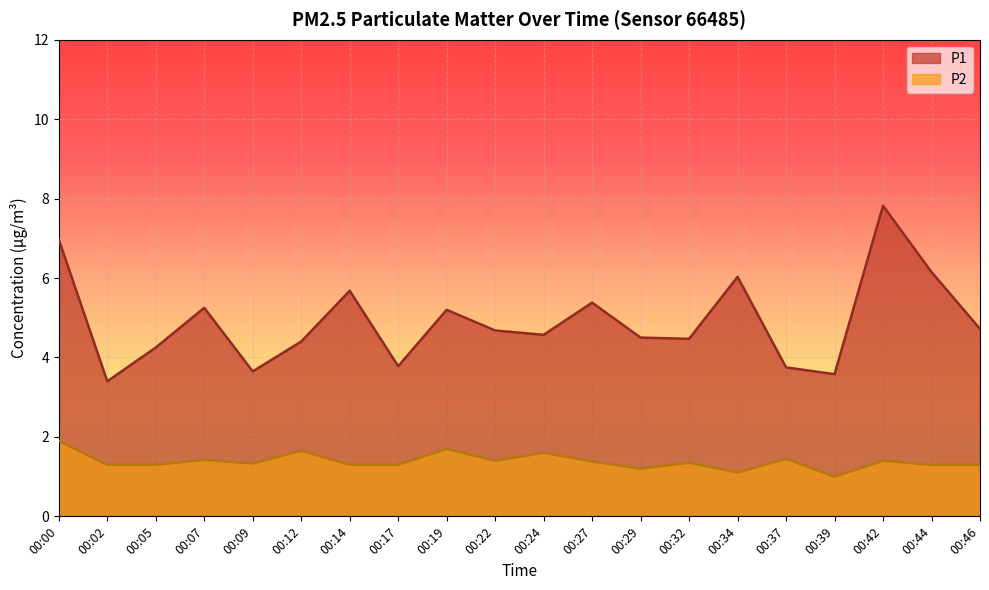

Which label corresponds to the largest value in the chart?

00:42